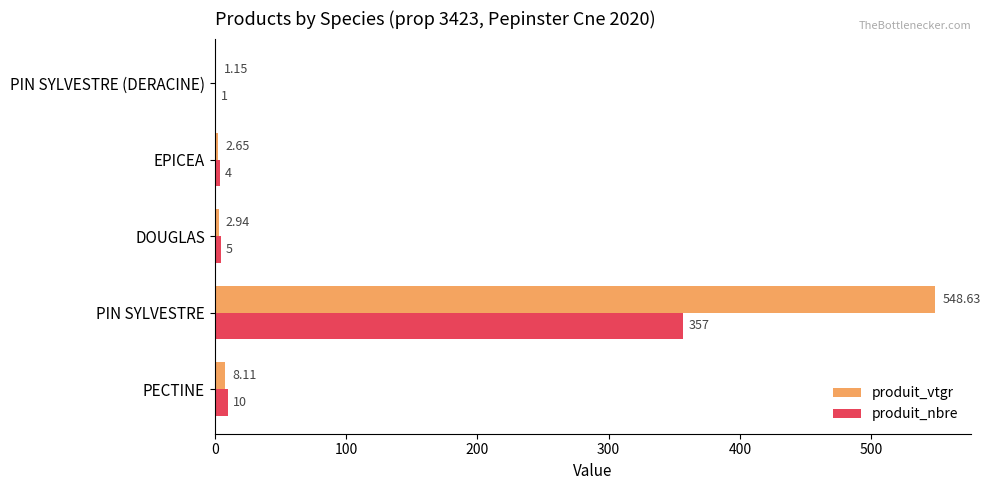

What are all the series names shown in the legend?

produit_vtgr, produit_nbre